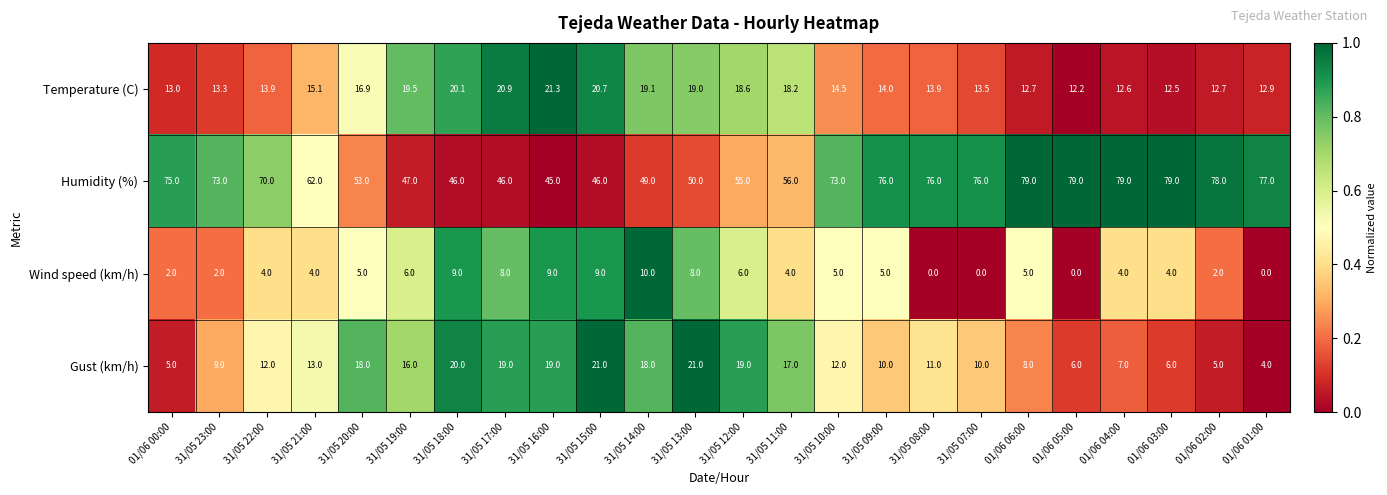

What is the spread (max minus min) of values at 31/05 12:00?

49.0